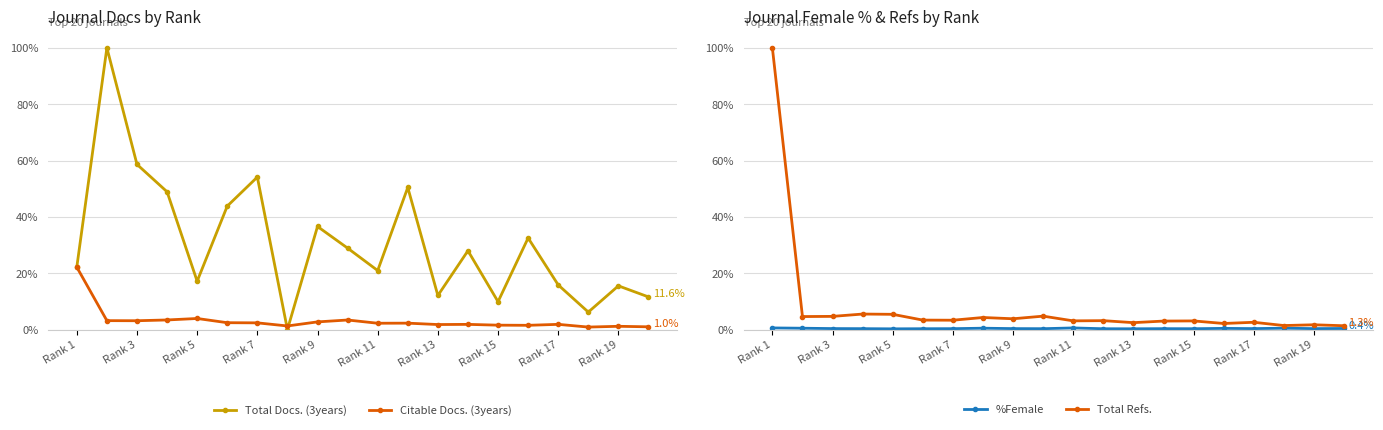

What is the difference between the maximum and minimum values in the Total Docs. (3years) series?

100.0